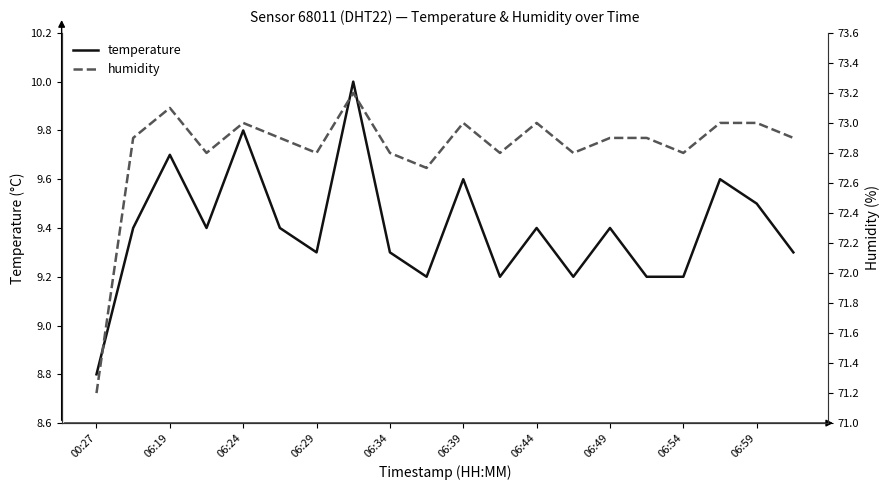

Rank the series by their maximum value, from lowest to highest.

temperature, humidity